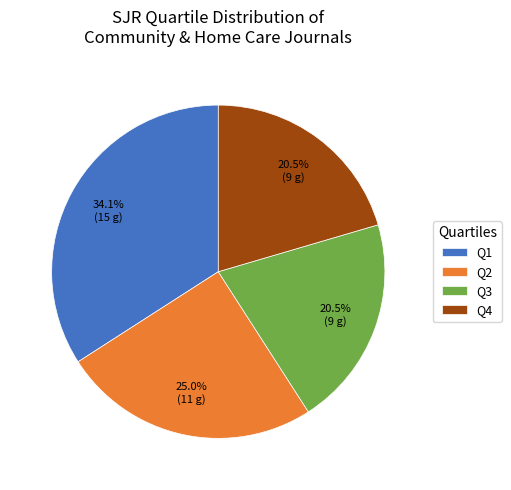

How much of the chart is everything except Q1?

65.9%